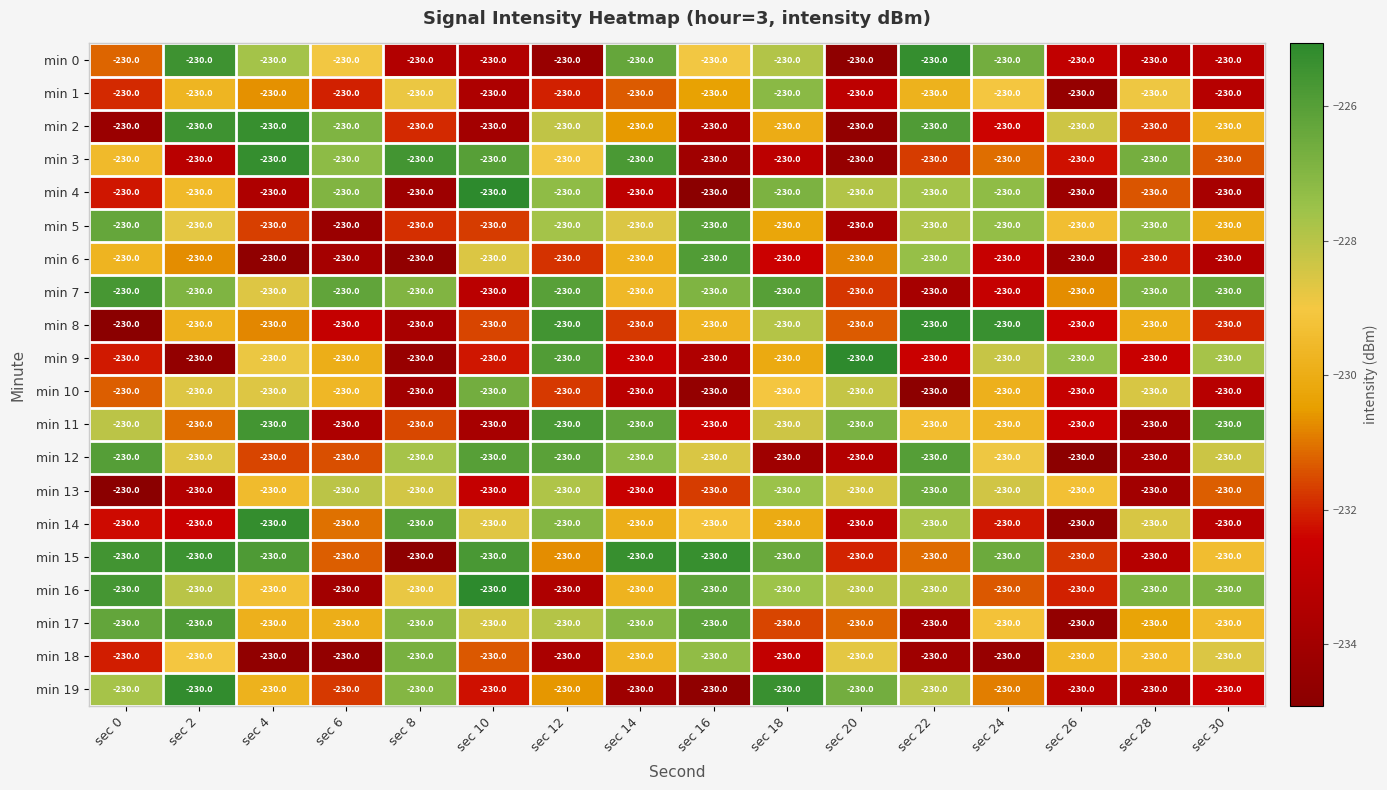

Between sec 12 and sec 0, which is larger?

sec 0